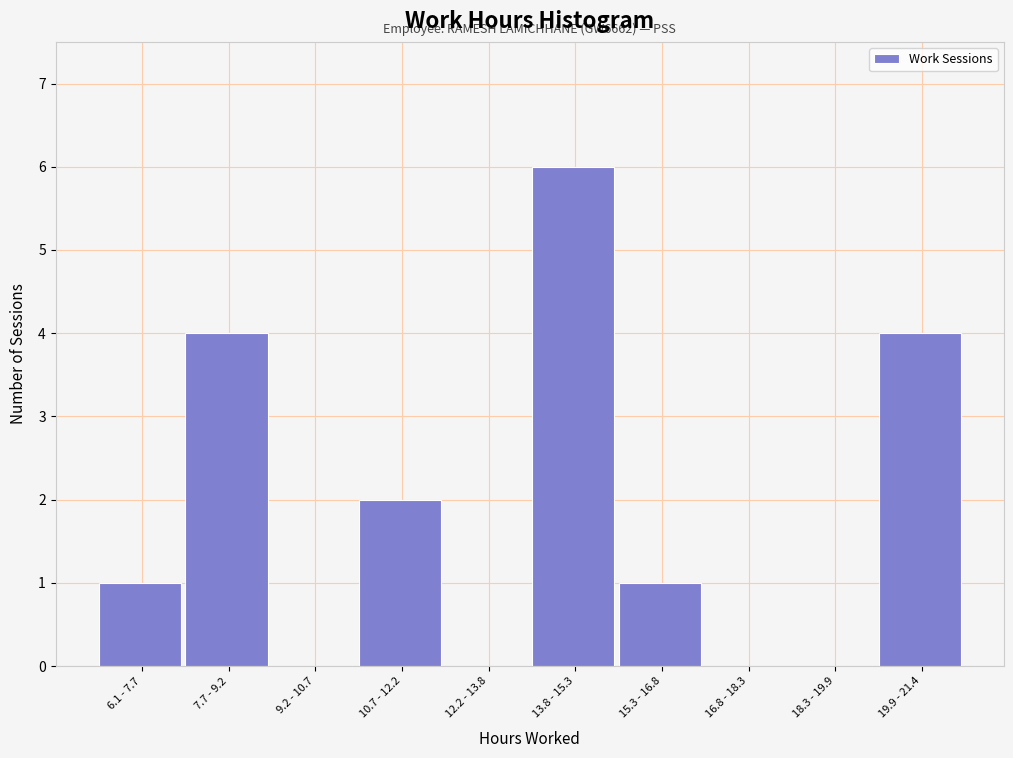

Reading left to right, list all the values displayed in this chart.

6.1 - 7.7=1	7.7 - 9.2=4	9.2 - 10.7=0	10.7 - 12.2=2	12.2 - 13.8=0	13.8 - 15.3=6	15.3 - 16.8=1	16.8 - 18.3=0	18.3 - 19.9=0	19.9 - 21.4=4